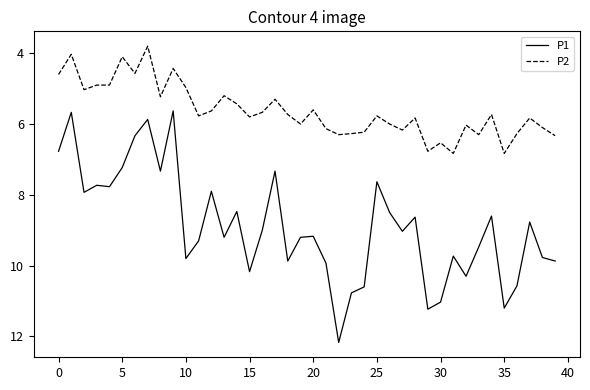

Which series has the largest range (max minus min)?

P1